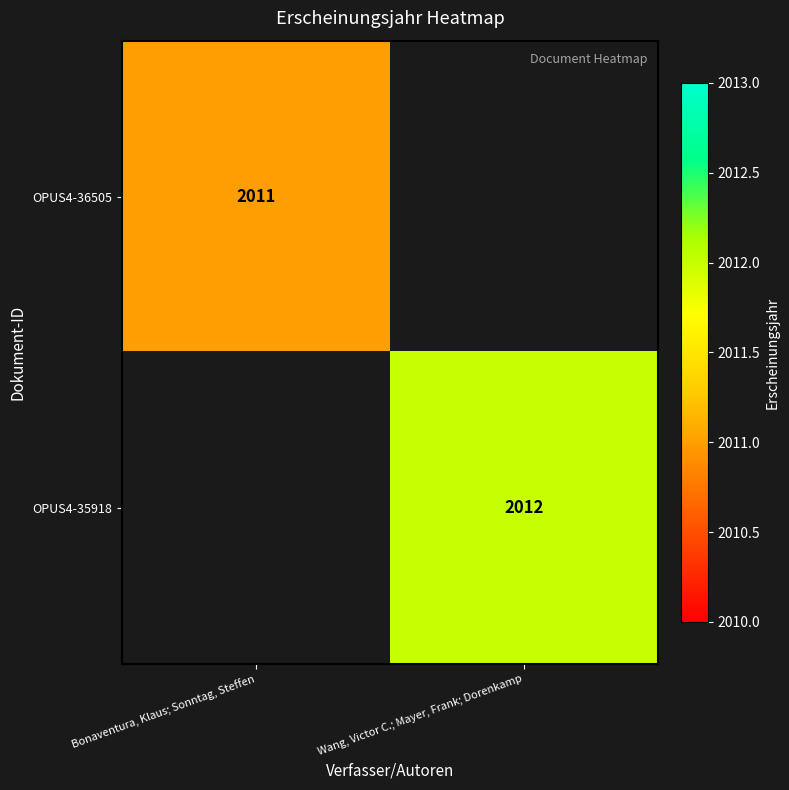

Is it true that OPUS4-36505 equals 940 at Bonaventura, Klaus; Sonntag, Steffen?

False